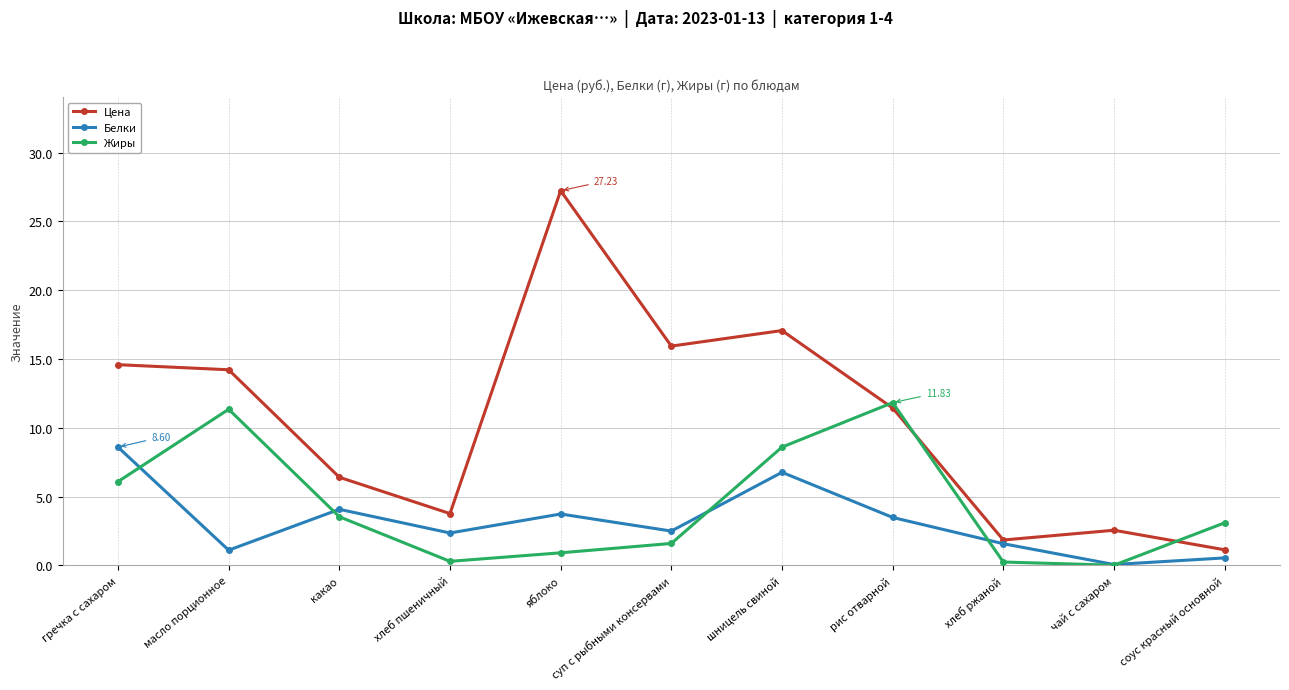

What is the label of the 10th point from the right?

масло порционное